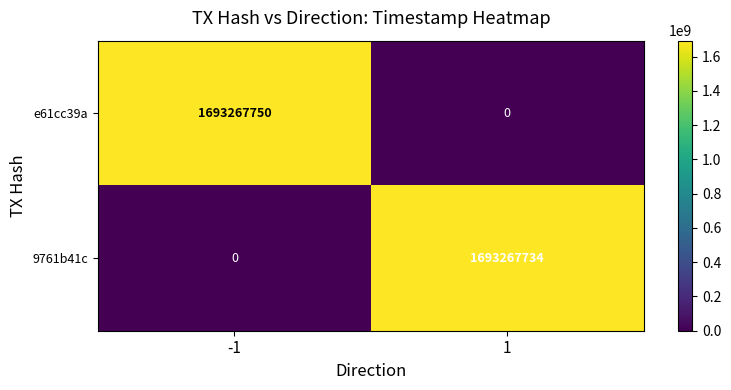

What is the average value of the 9761b41c series?

846633867